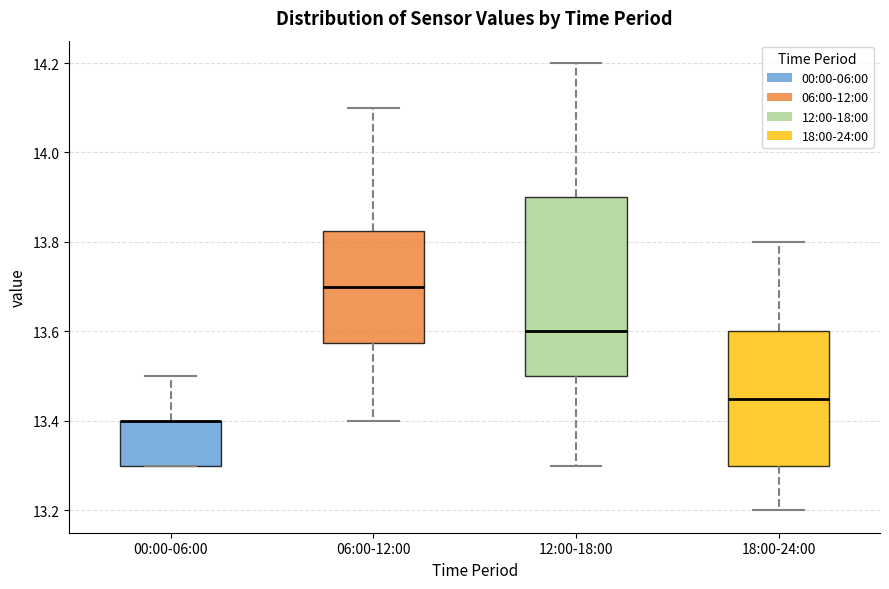

Reading left to right, transcribe this box plot: for each box, give where its median line is, the range the box spans, and where its two whiskers end, as read against the y-axis. The values are not printed on the chart, so give them approximately, as read against the axis.

00:00-06:00: median 13.40 (drawn on the box's upper edge), box 13.30 to 13.40, whiskers 13.30 to 13.50
06:00-12:00: median 13.70, box 13.58 to 13.82, whiskers 13.40 to 14.10
12:00-18:00: median 13.60, box 13.50 to 13.90, whiskers 13.30 to 14.20
18:00-24:00: median 13.46, box 13.30 to 13.60, whiskers 13.20 to 13.80